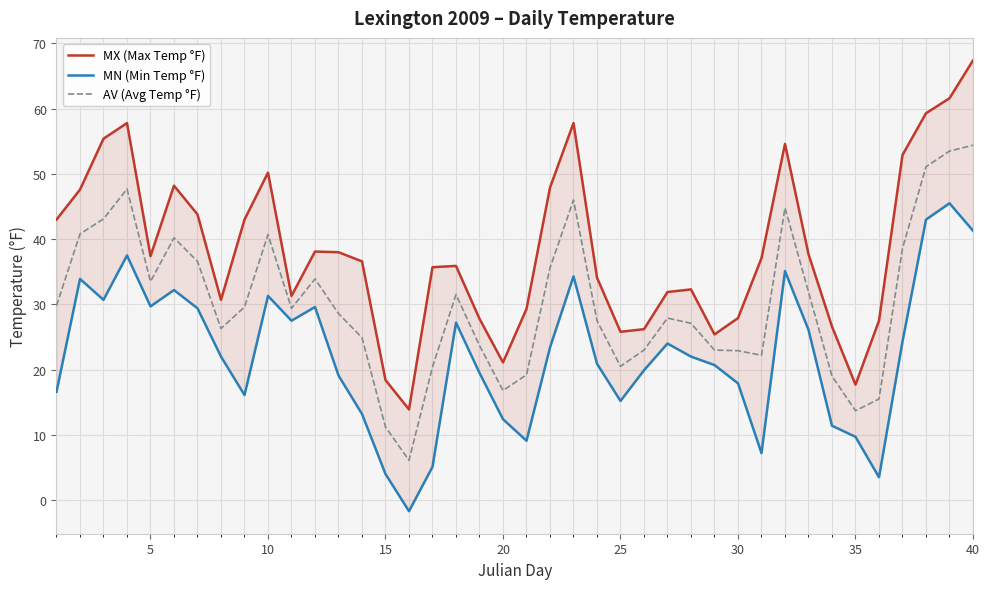

List the series in order of their overall mean, highest first.

MX (Max Temp °F), AV (Avg Temp °F), MN (Min Temp °F)